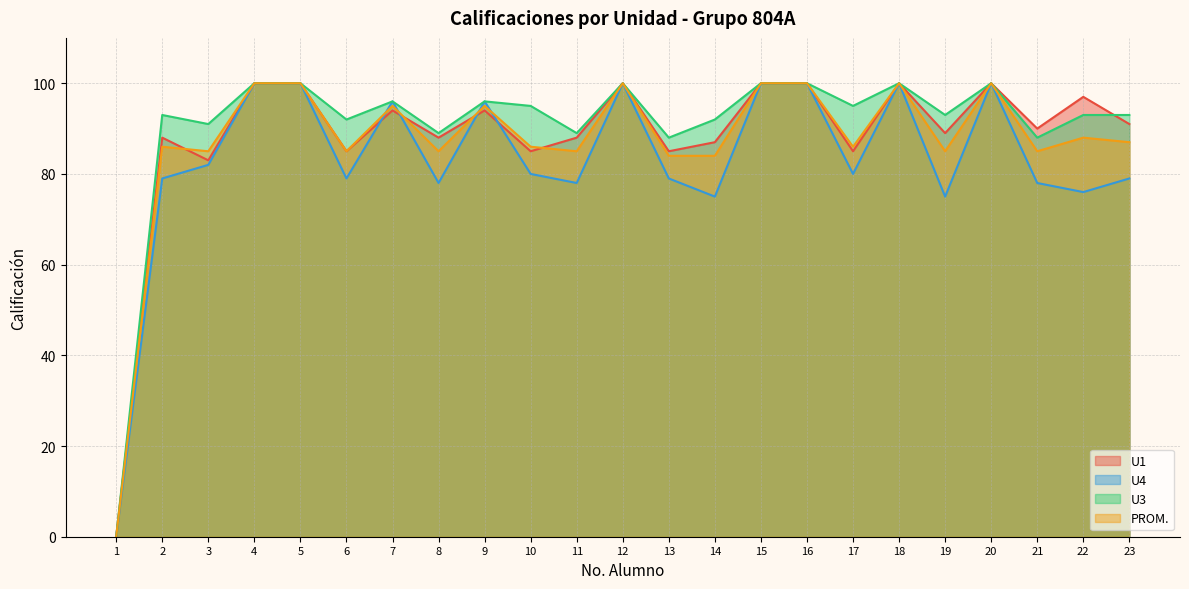

True or false: U3 and PROM. intersect in this chart.

False